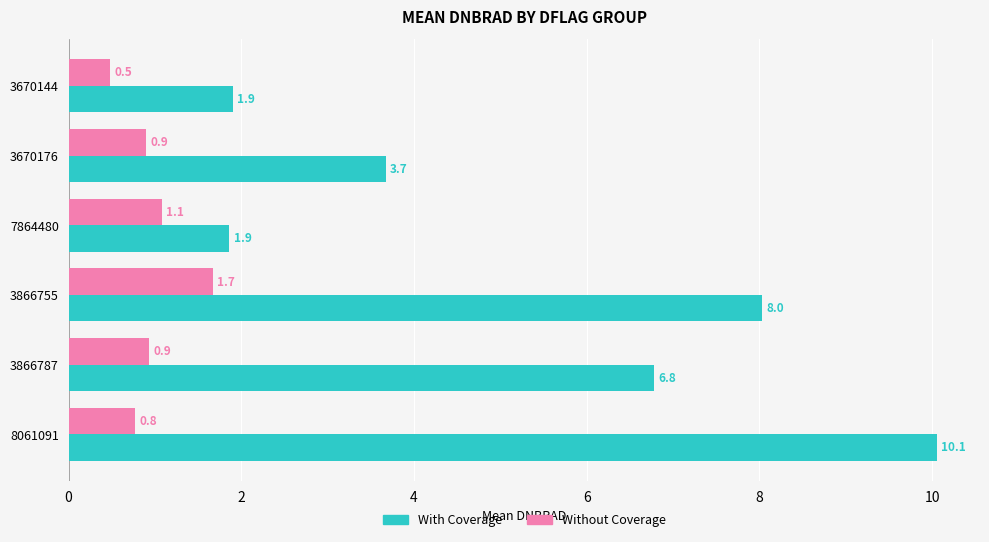

Which series changed the most between 7864480 and 8061091?

With Coverage